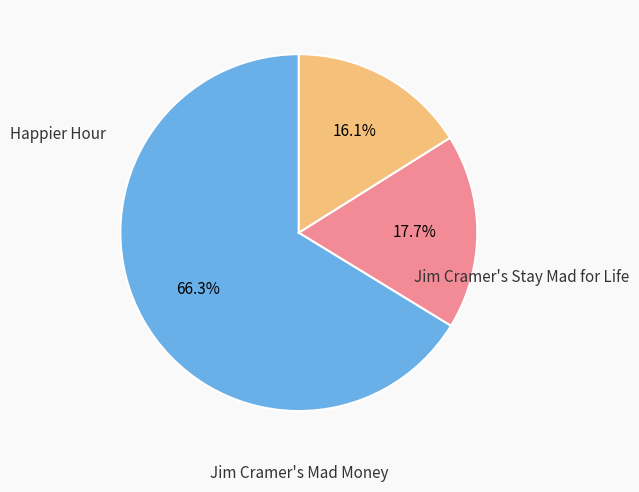

Is there a majority slice in this chart?

Yes